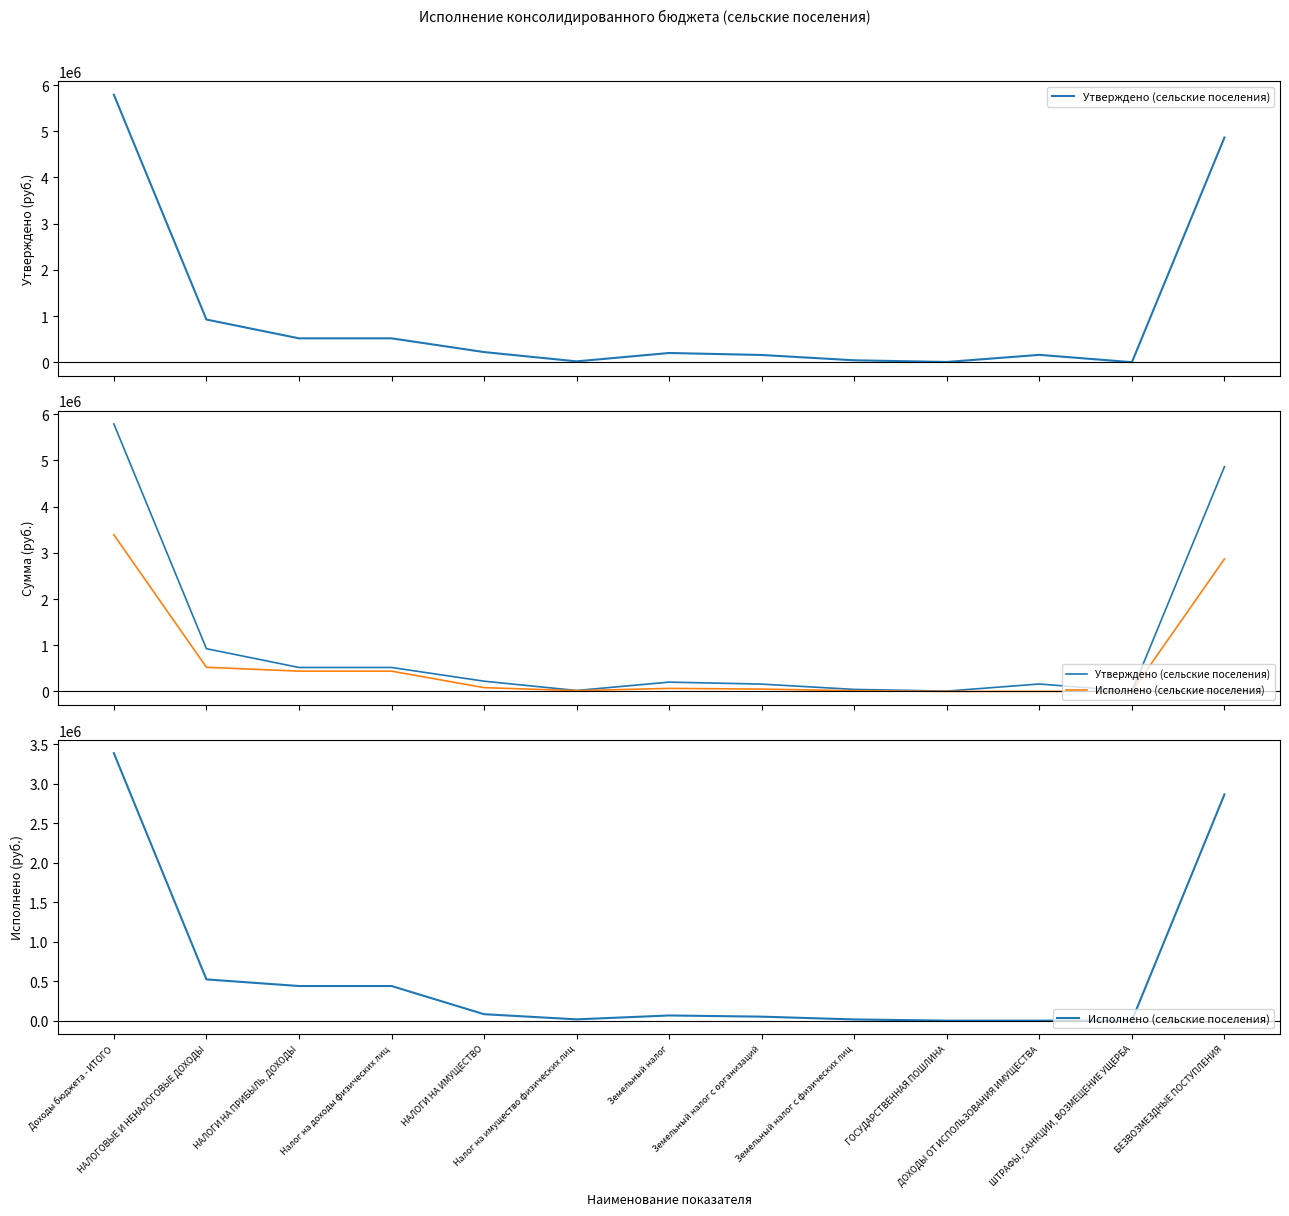

Is the value of Исполнено (сельские поселения) at НАЛОГИ НА ИМУЩЕСТВО greater than the value of Утверждено (сельские поселения) at ГОСУДАРСТВЕННАЯ ПОШЛИНА?

Yes